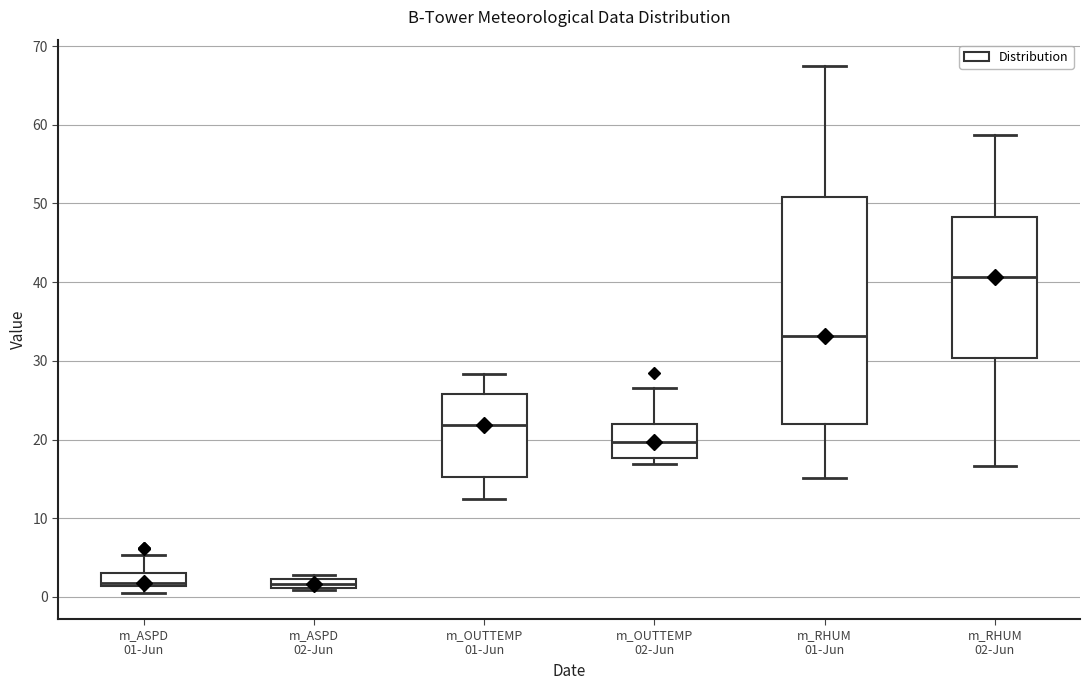

Where is the lower edge of the box for m_ASPD 02-Jun on the y-axis? The values are not printed on the chart, so give them approximately, as read against the axis.

1